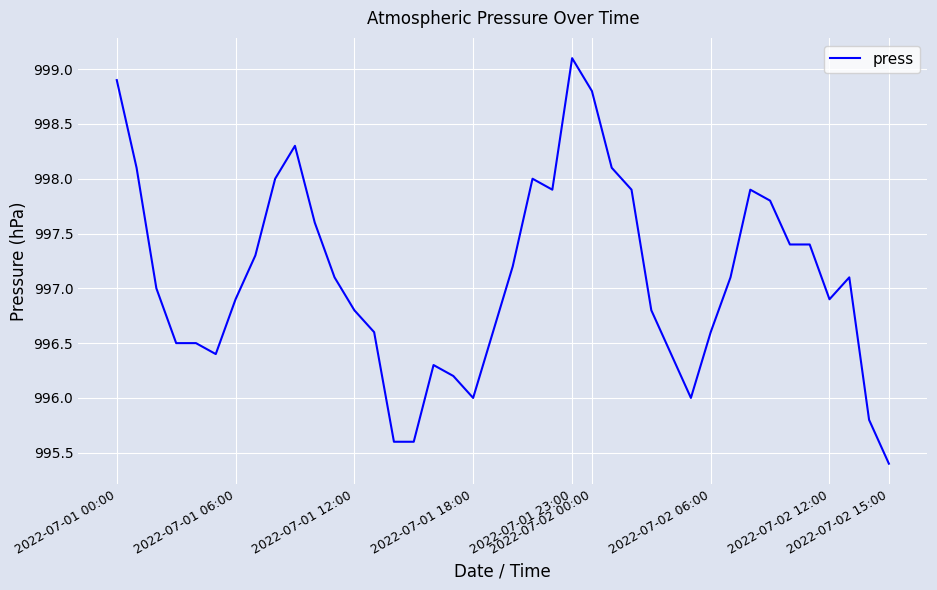

What is the smallest value displayed?

995.4